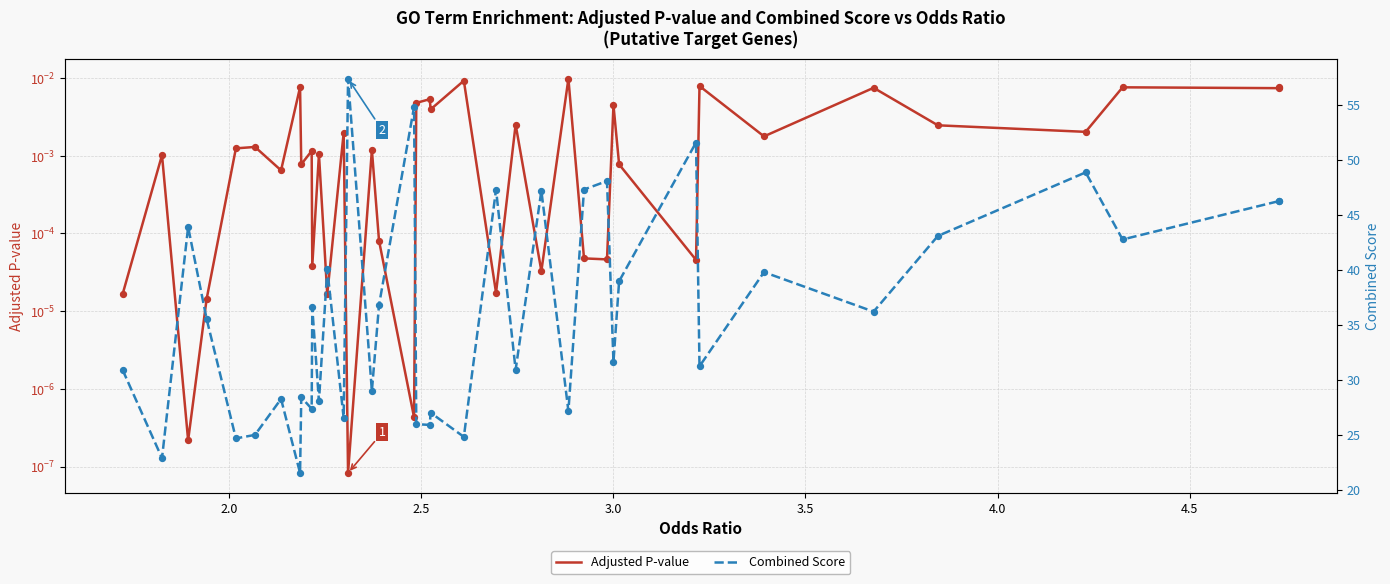

Which series has the largest total across all categories?

Combined Score